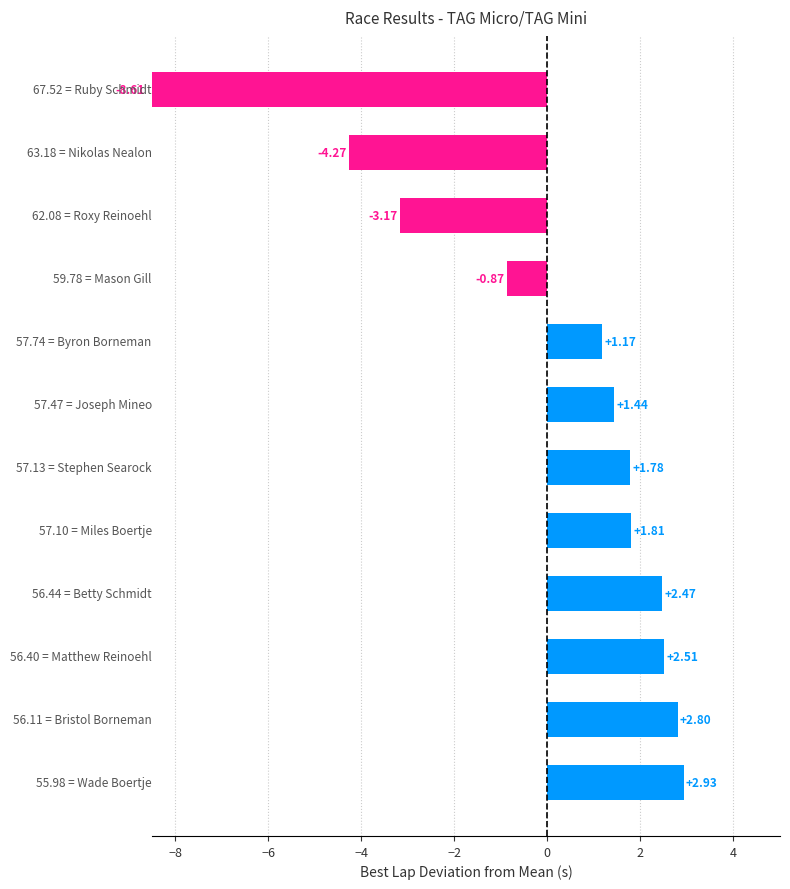

What is the difference between the second highest and minimum values?

11.4